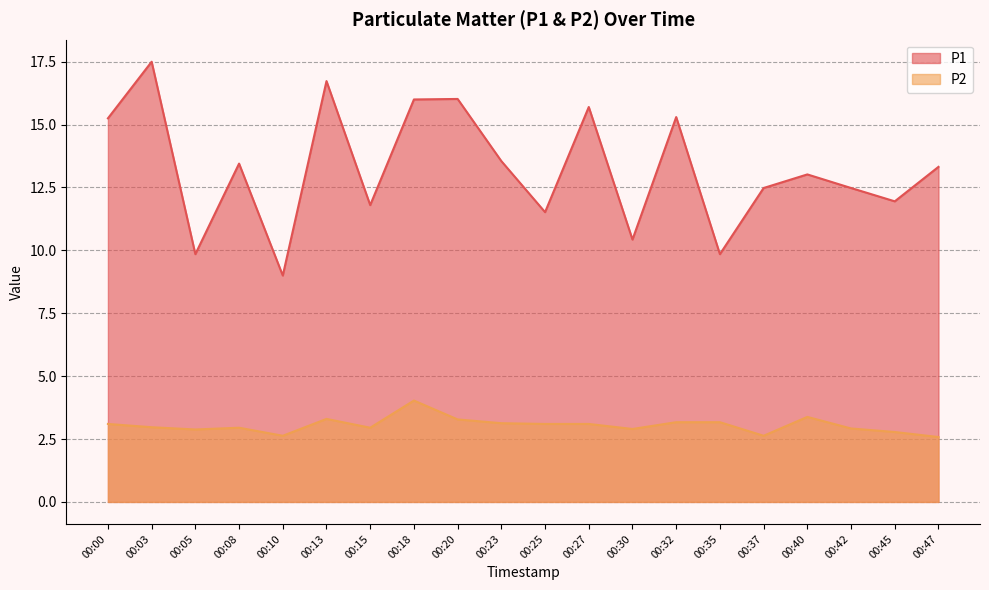

What is the value of the P2 point at the 9th from the left?

3.3